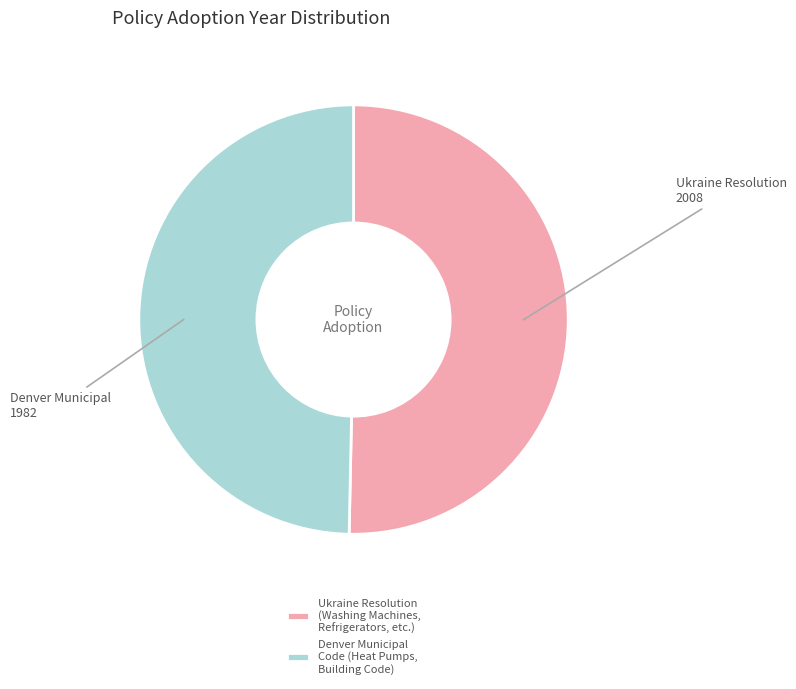

How many segments does this pie chart have?

2